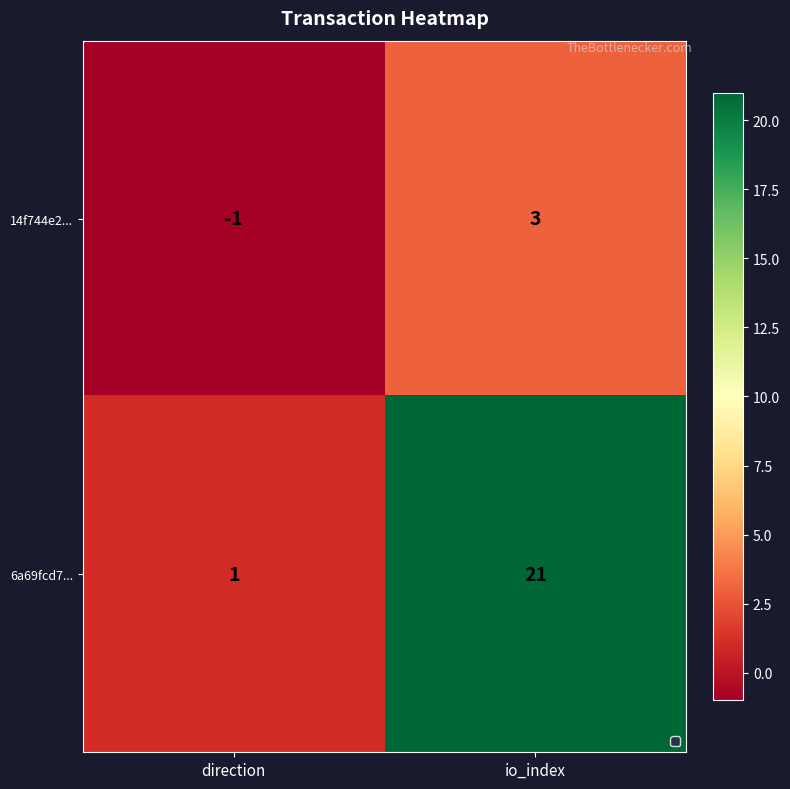

What is the average value of the 6a69fcd7... series?

11